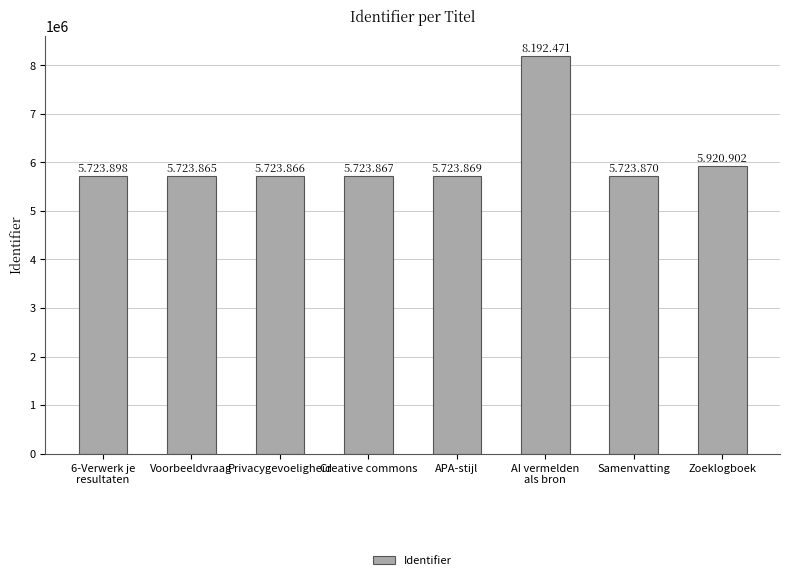

How many distinct data groups are displayed?

1